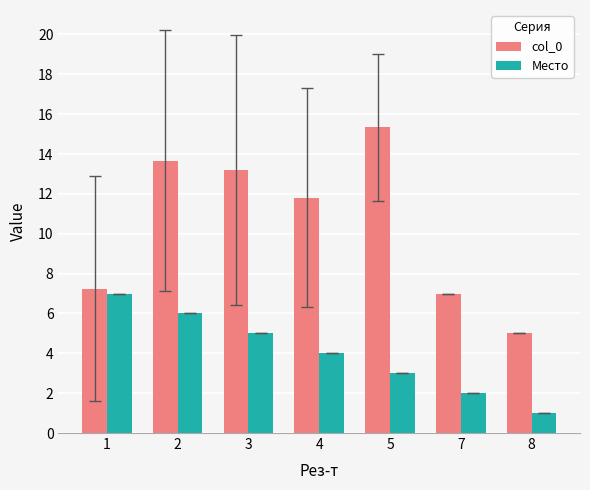

What is the difference between the col_0 values at 5 and 1?

8.1